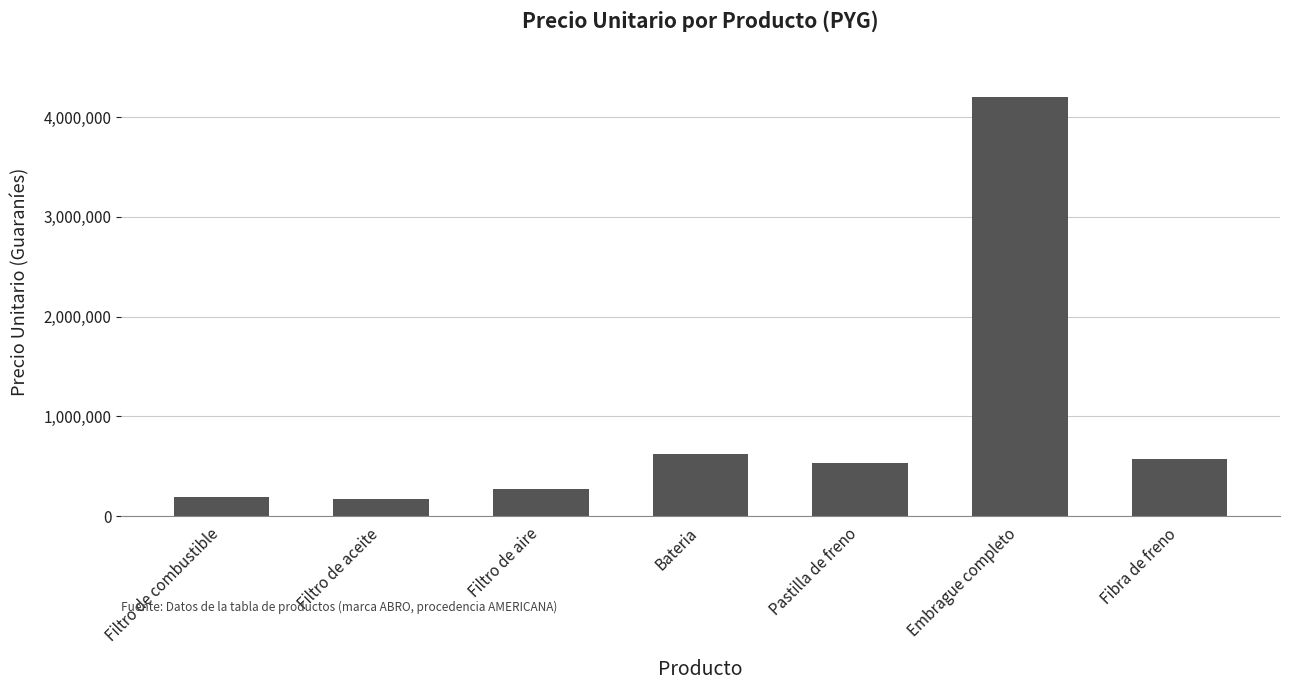

How many data points are less than 533734?

3